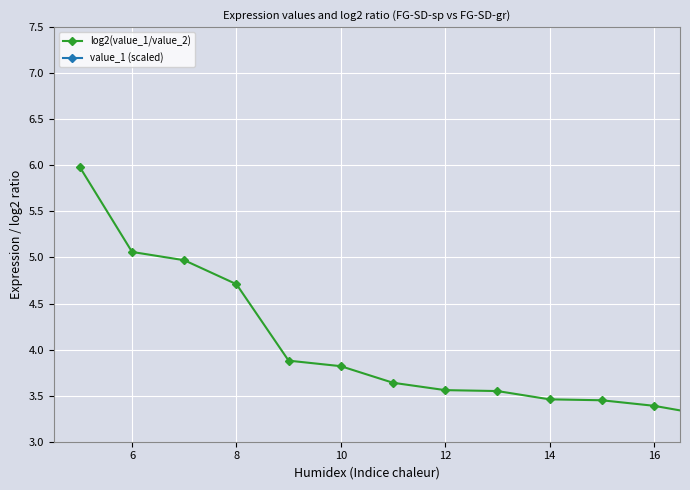

True or false: value_1 (scaled) and log2(value_1/value_2) cross at least once.

False